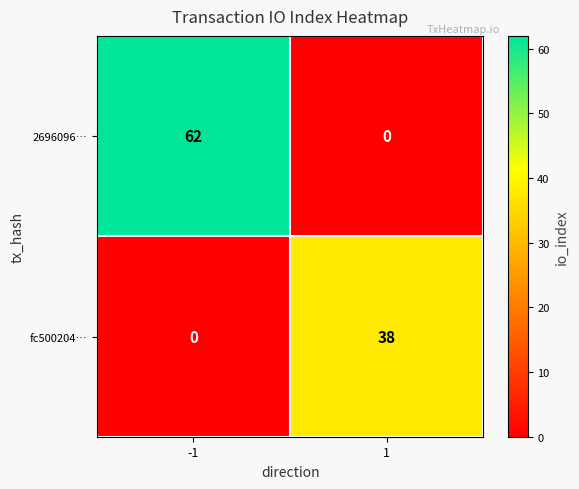

What is the spread (max minus min) of values at -1?

62